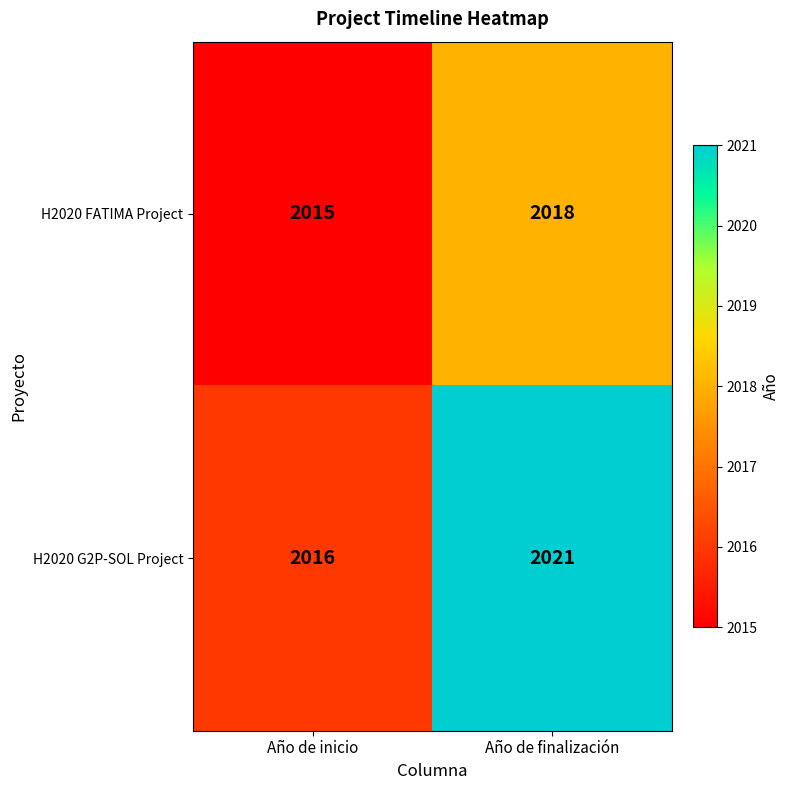

What is the difference between the H2020 G2P-SOL Project values at Año de inicio and Año de finalización?

5